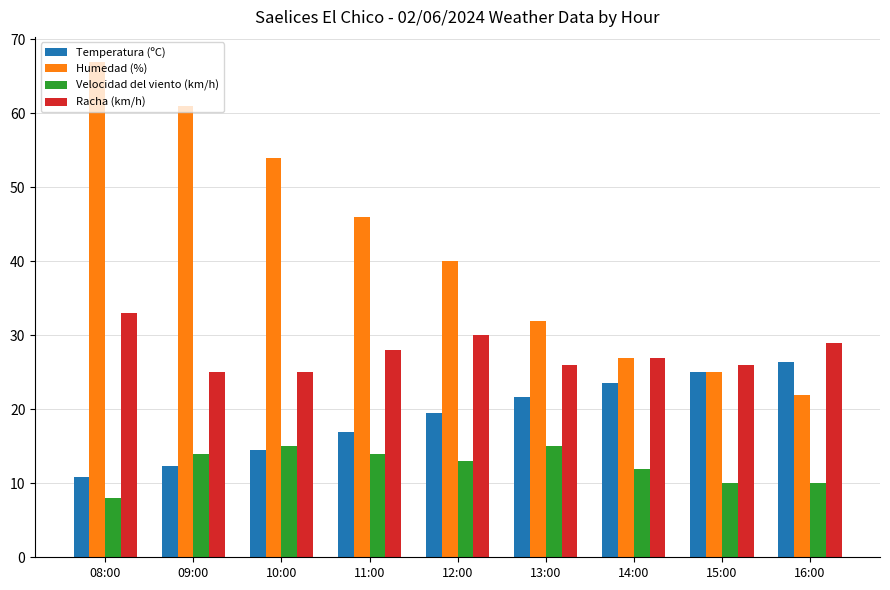

What is the spread (max minus min) of values at 08:00?

59.0